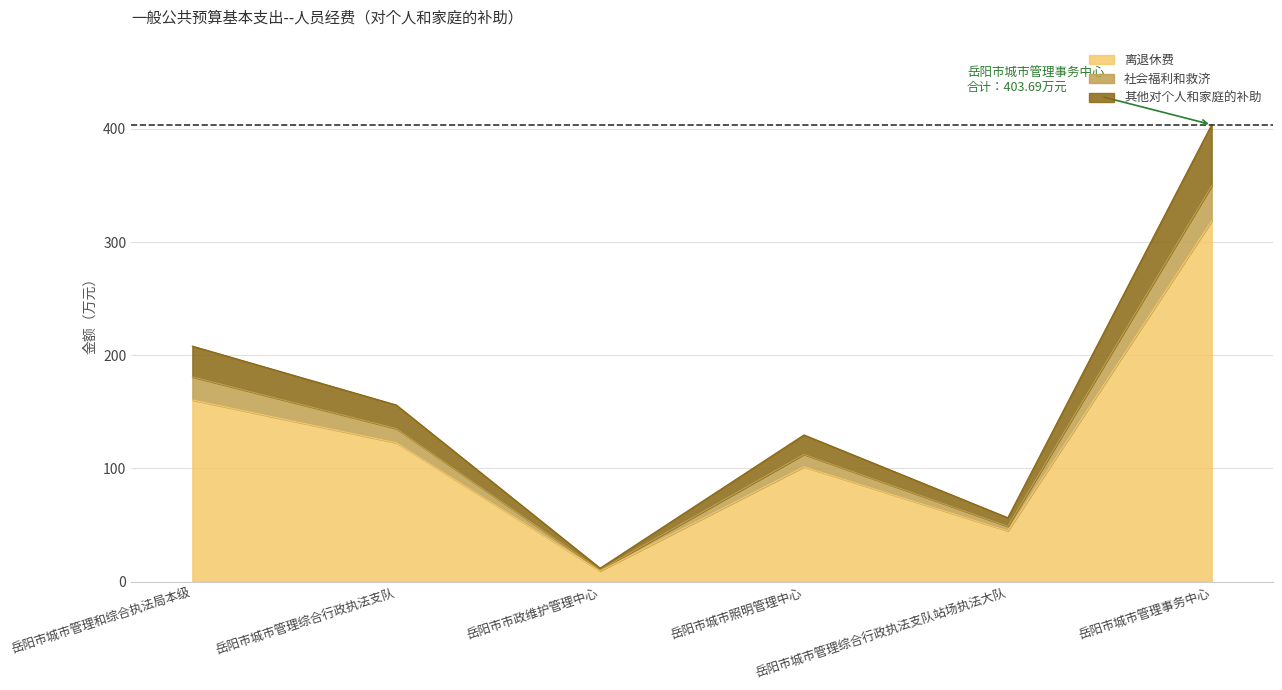

True or false: 其他对个人和家庭的补助 and 离退休费 cross at least once.

False